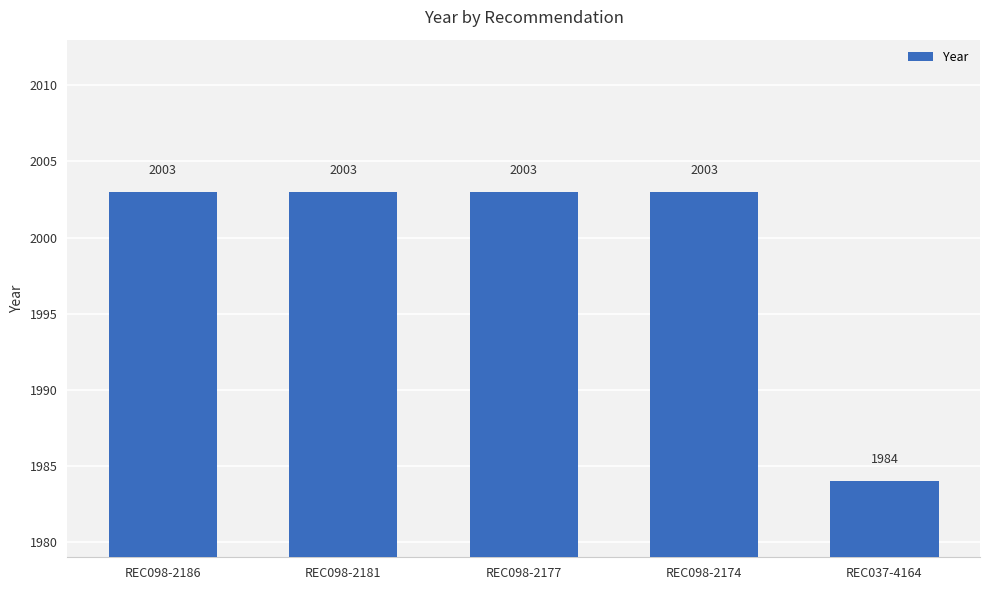

What is the label of the 4th bar from the right?

REC098-2181